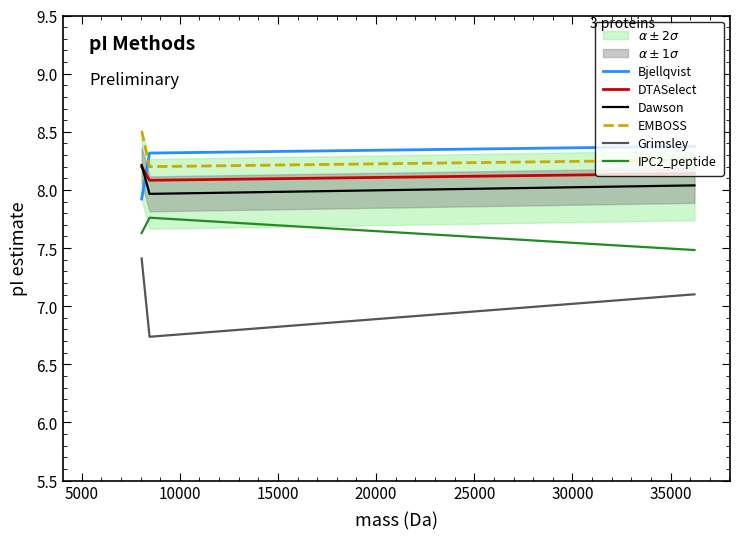

What is the lowest value of the Dawson series?

8.0